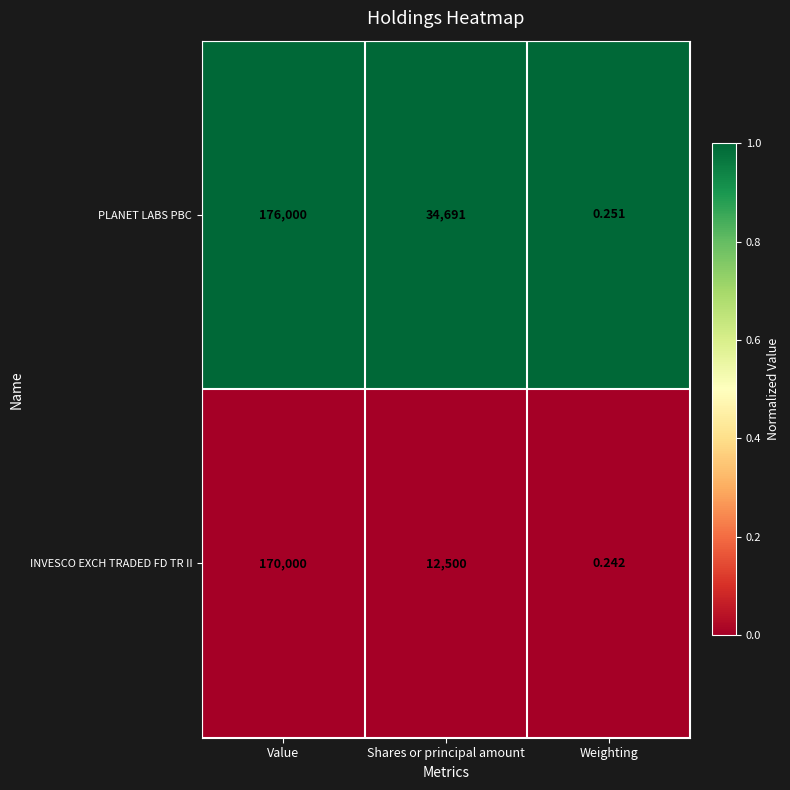

What is the maximum value shown in the chart?

176000.0